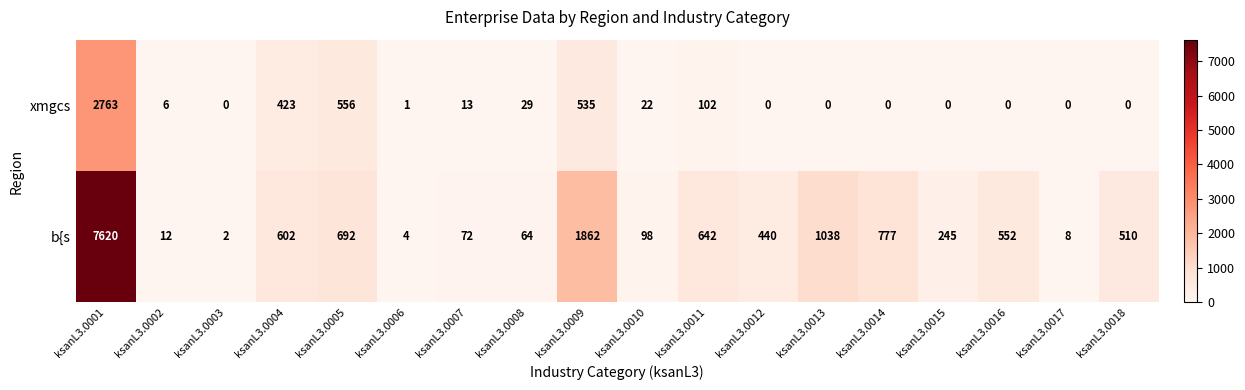

What is the difference between the second highest and minimum values in the xmgcs series?

556